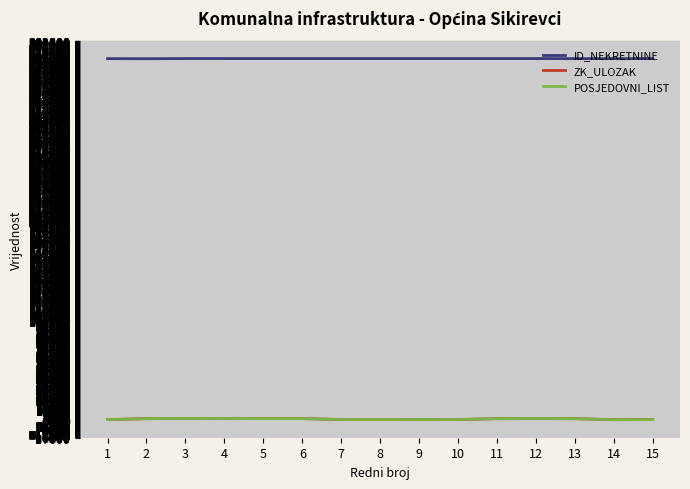

True or false: ID_NEKRETNINE and POSJEDOVNI_LIST cross at least once.

False